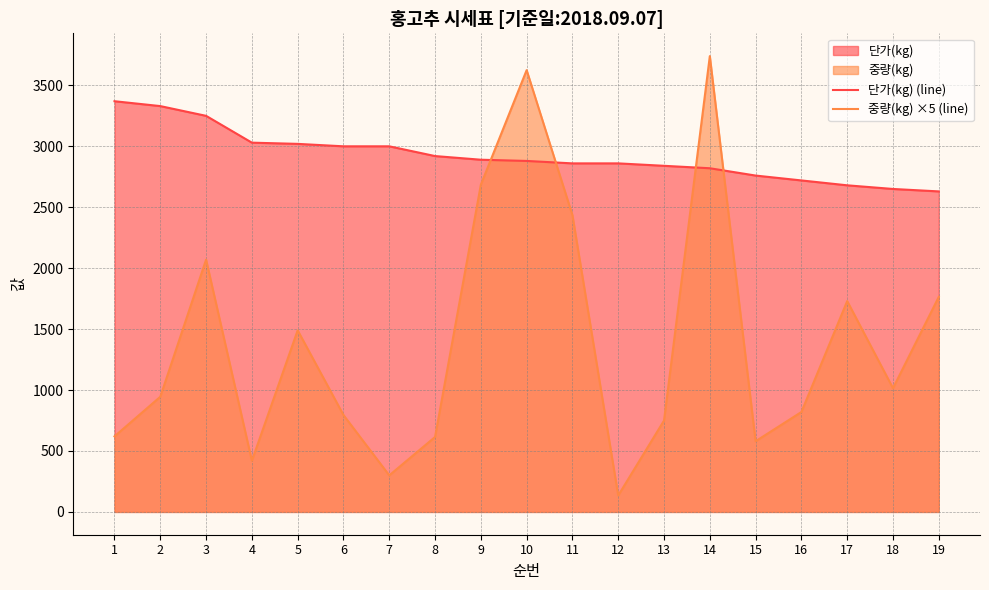

Is it true that 단가(kg) (line) equals 2840 at 13?

True